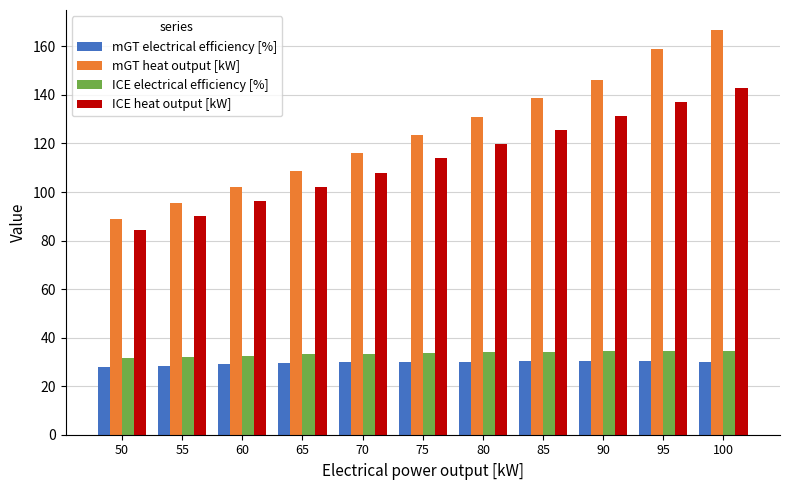

Which series changed the most between 70 and 80?

mGT heat output [kW]